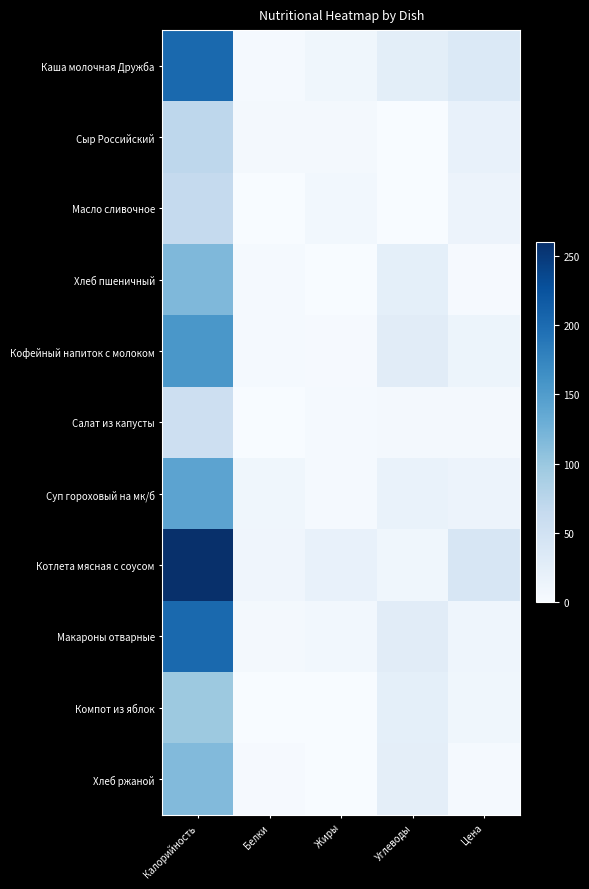

Reading right to left, transcribe all the data shown in this chart.

Каша молочная Дружба: Цена=35.8	Углеводы=25.5	Жиры=9.5	Белки=3.6	Калорийность=201.7
Сыр Российский: Цена=19.9	Углеводы=0.0	Жиры=5.9	Белки=4.6	Калорийность=71.7
Масло сливочное: Цена=14.6	Углеводы=0.1	Жиры=7.2	Белки=0.1	Калорийность=65.7
Хлеб пшеничный: Цена=3.0	Углеводы=24.1	Жиры=0.5	Белки=4.0	Калорийность=116.9
Кофейный напиток с молоком: Цена=13.6	Углеводы=29.2	Жиры=2.7	Белки=3.6	Калорийность=155.2
Салат из капусты: Цена=5.6	Углеводы=5.1	Жиры=3.6	Белки=0.8	Калорийность=55.3
Суп гороховый на мк/б: Цена=14.9	Углеводы=17.2	Жиры=3.9	Белки=9.4	Калорийность=141.2
Котлета мясная с соусом: Цена=41.7	Углеводы=9.9	Жиры=19.5	Белки=11.1	Калорийность=259.5
Макароны отварные: Цена=11.6	Углеводы=28.5	Жиры=7.5	Белки=5.1	Калорийность=201.9
Компот из яблок: Цена=9.5	Углеводы=23.9	Жиры=0.2	Белки=0.2	Калорийность=97.6
Хлеб ржаной: Цена=3.7	Углеводы=24.7	Жиры=0.6	Белки=2.8	Калорийность=115.0